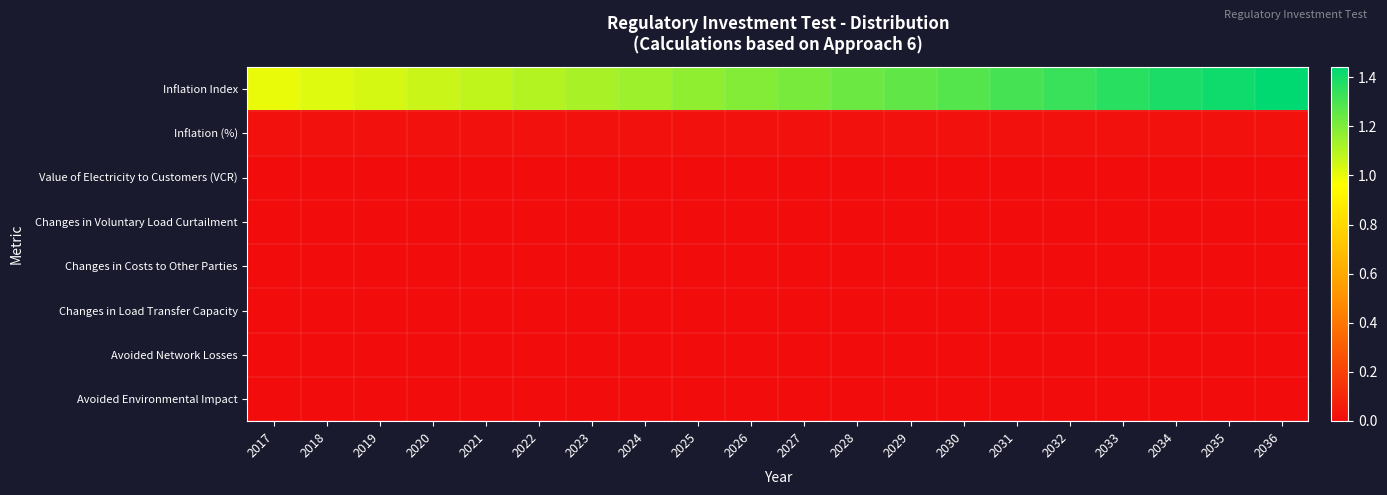

At how many categories does at least one series exceed 0?

20